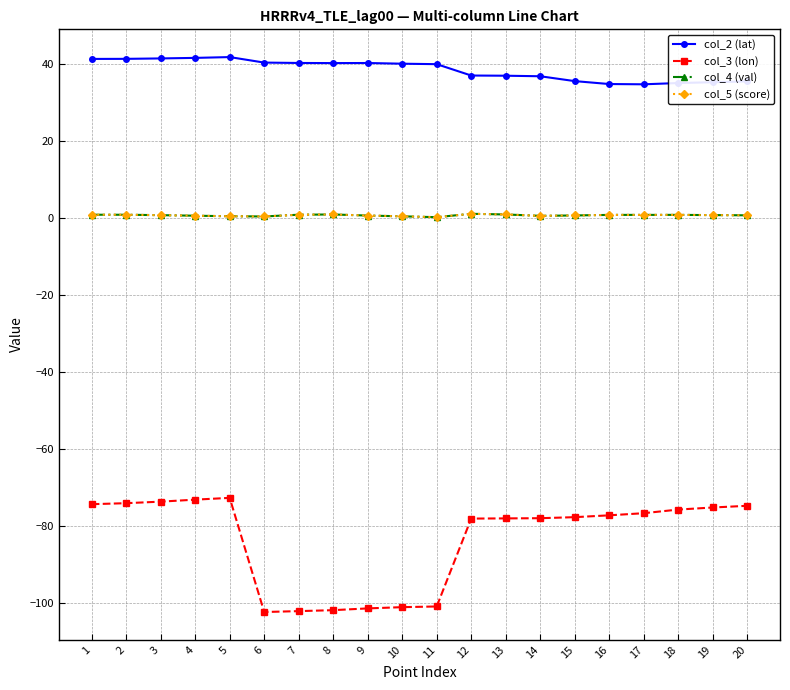

What is the value of the col_4 (val) point at the 3rd from the left?

0.7